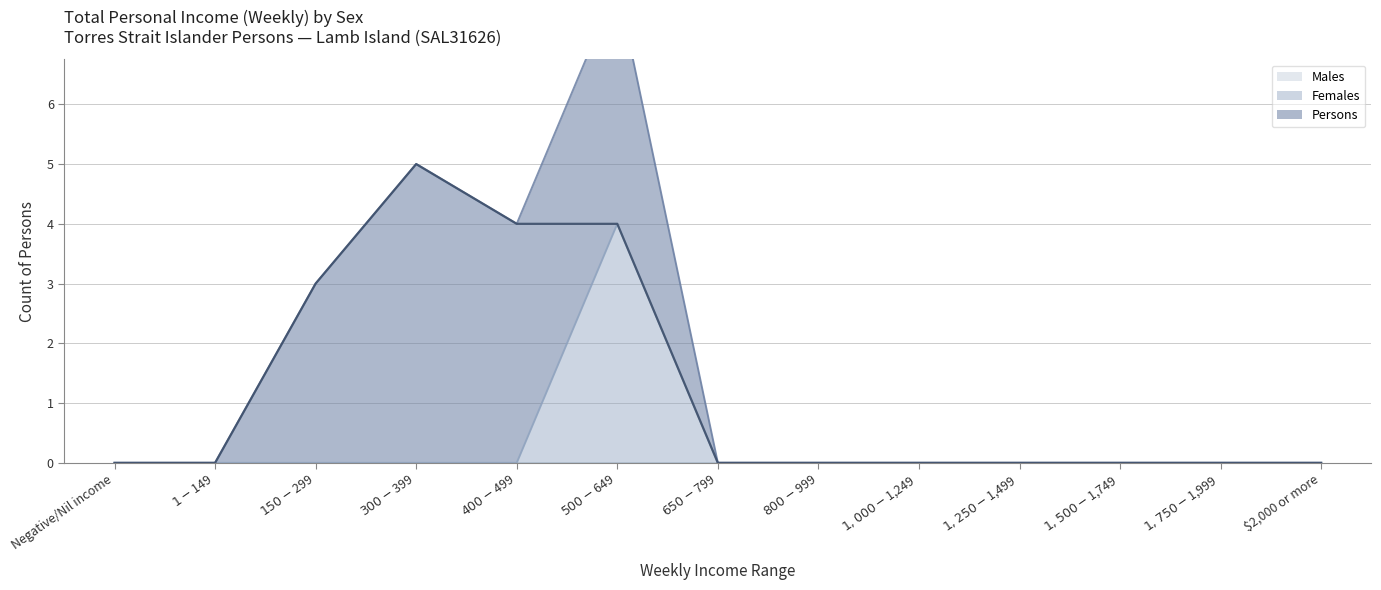

At $1,250-$1,499, list the series in order from largest to smallest.

Females, Persons